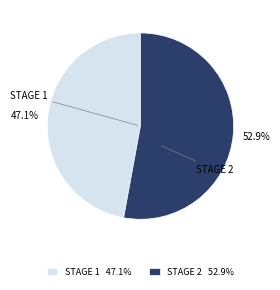

What portion of the pie excludes STAGE 2?

47.1%